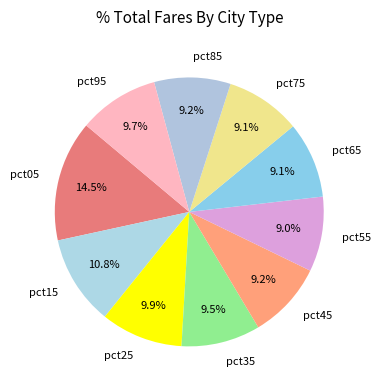

Count the number of slices in the pie.

10